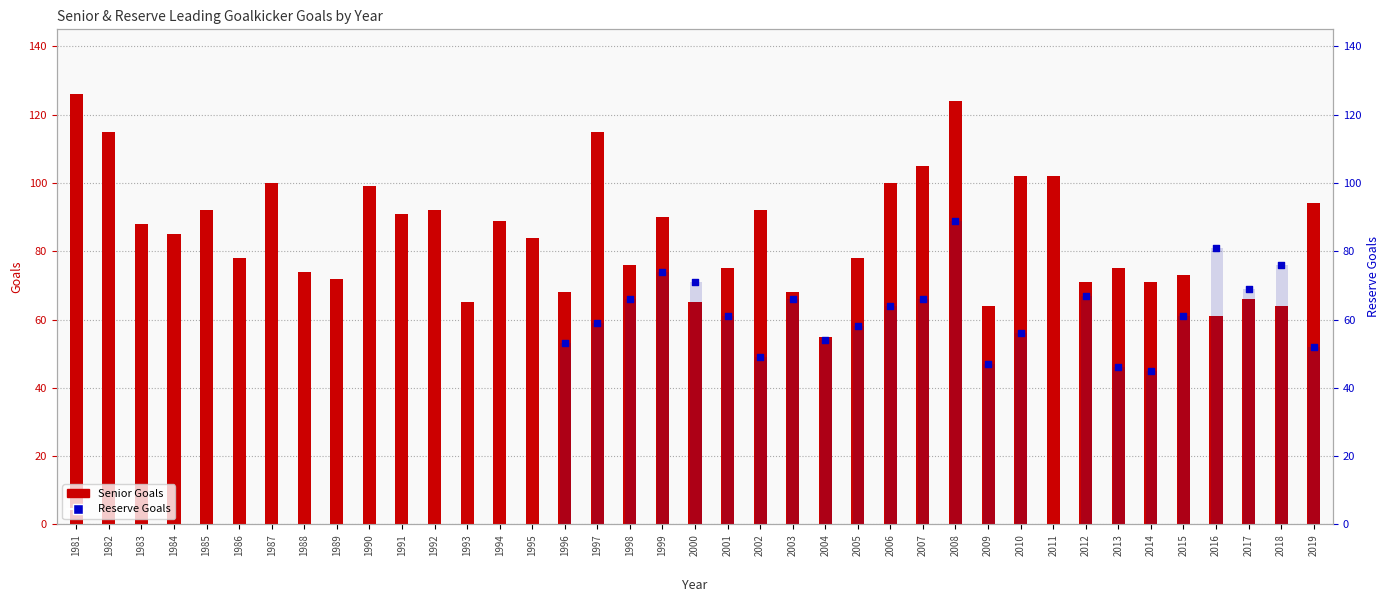

What is the change in value from 2011 to 2013?

-27